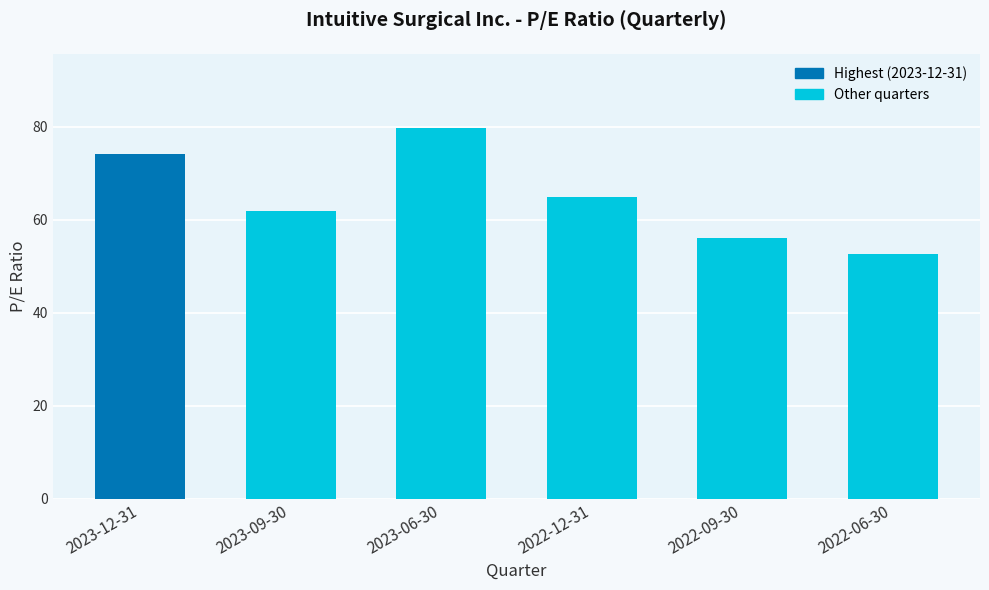

What is the smallest value displayed?

52.7